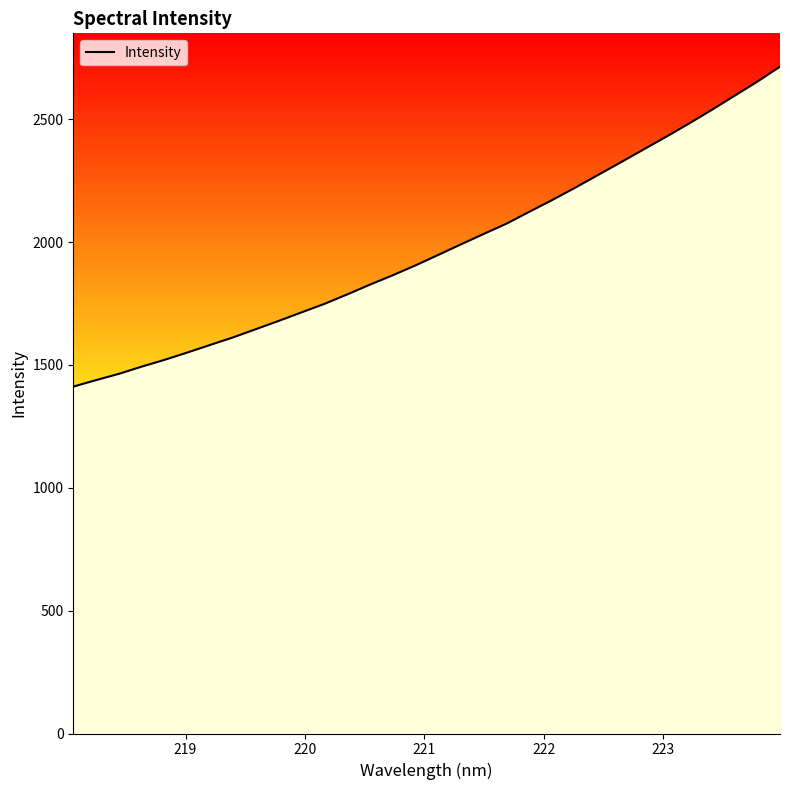

What is the difference between the maximum and minimum values?

1302.2